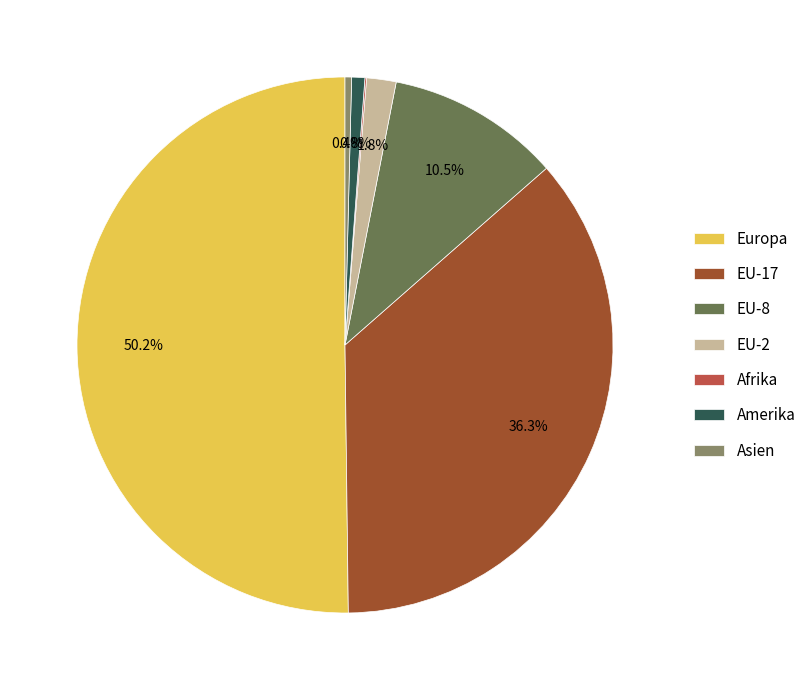

What percentage is the Europa slice, to the nearest percent?

50%